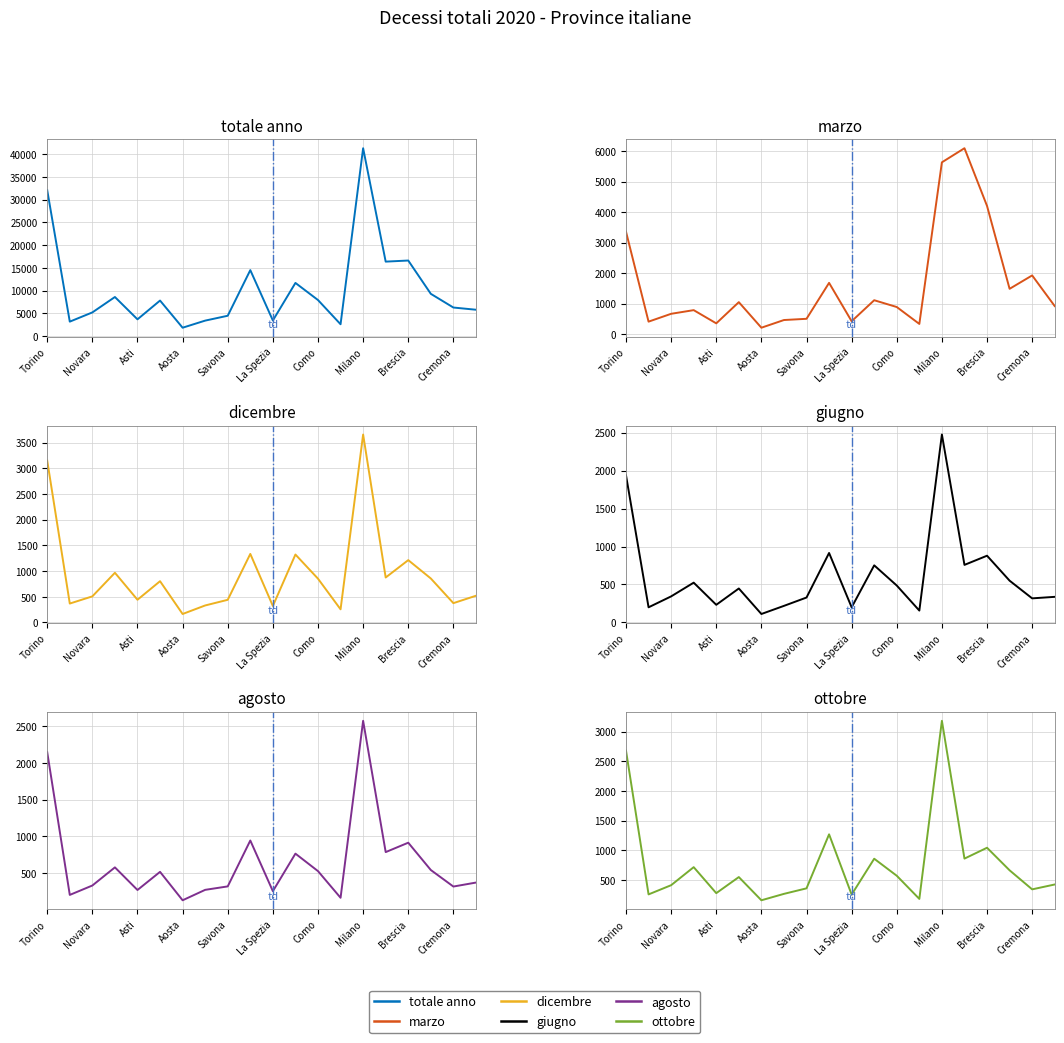

What is the difference between the marzo values at Como and Novara?

222